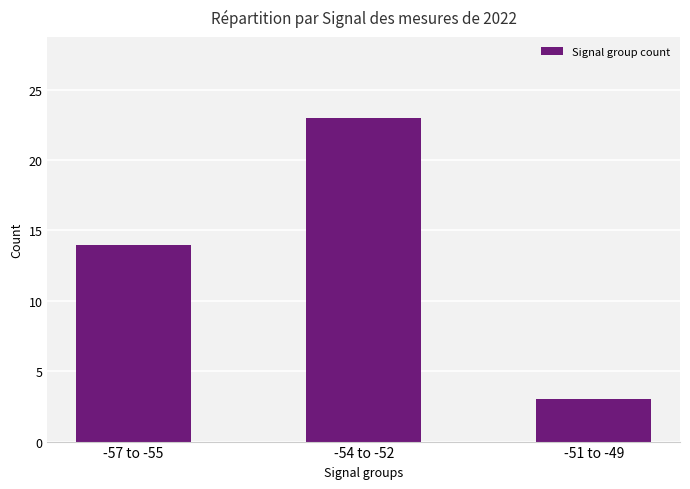

Is it true that the value at -51 to -49 is 3?

True